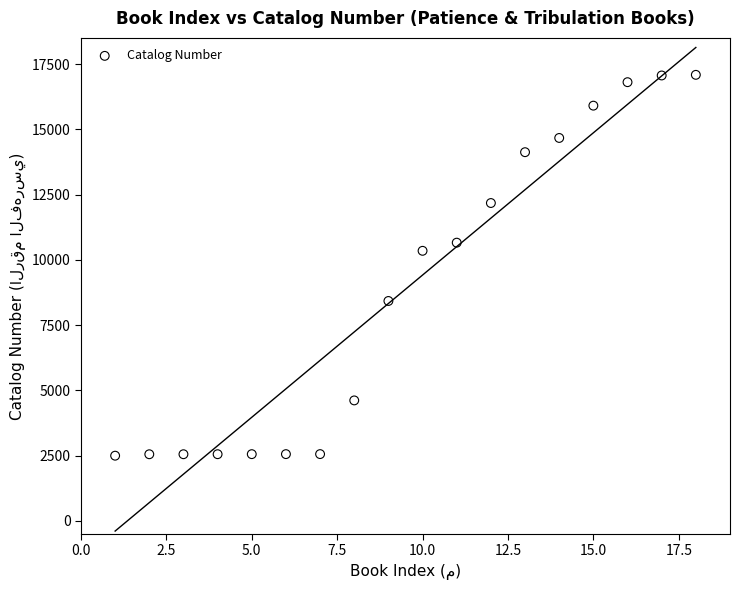

What Y value in the scatter plot is closest to 9792?

10346